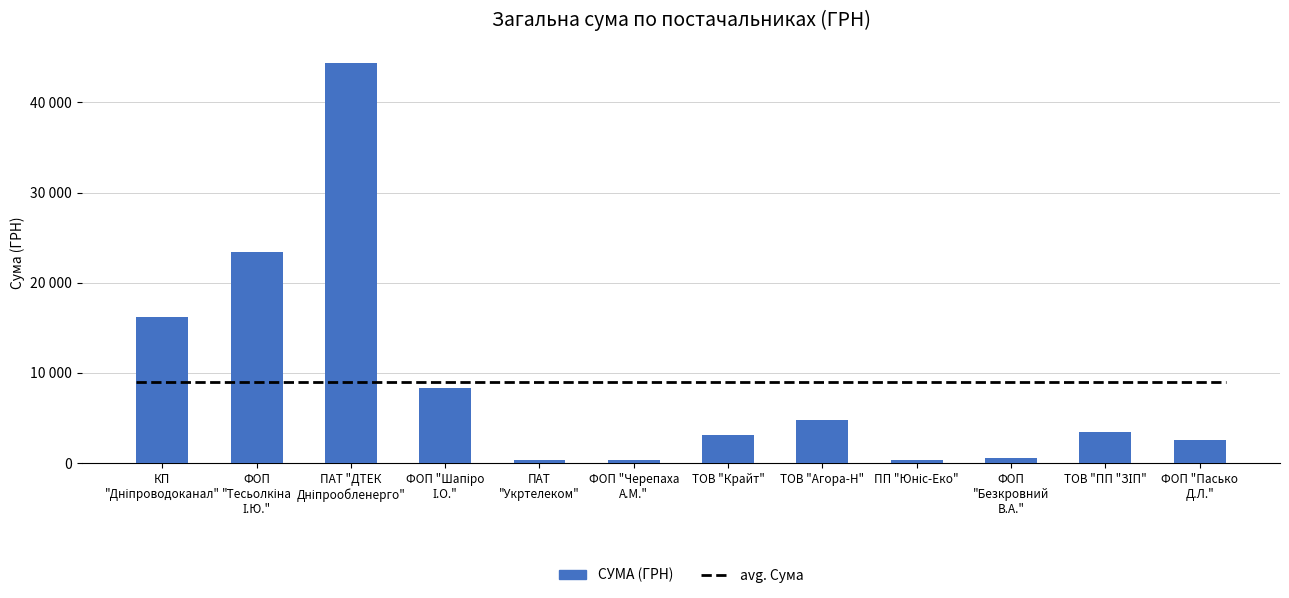

What is the average value?

8951.9